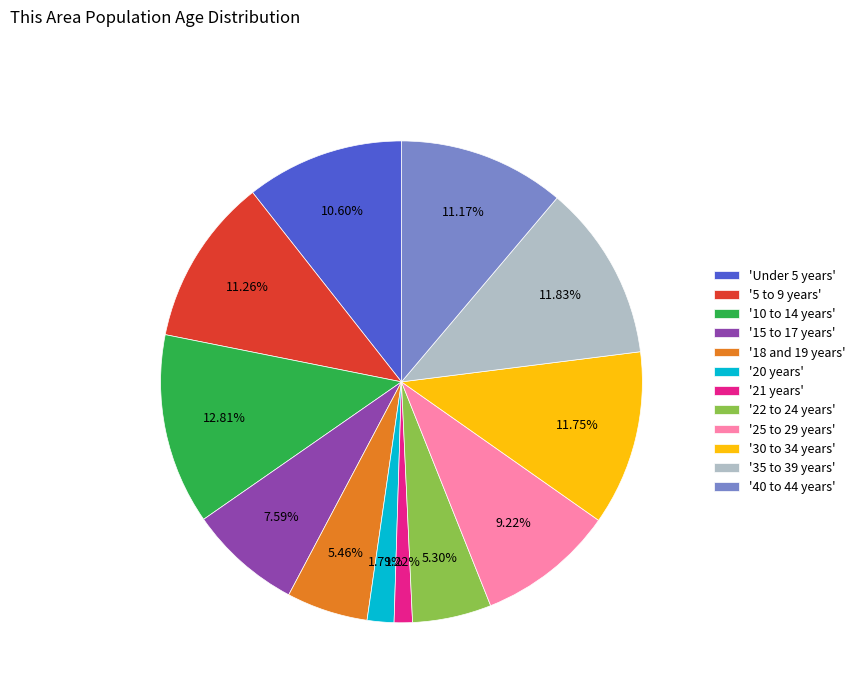

What is the ratio of the value at '5 to 9 years' to the value at '22 to 24 years'?

2.1